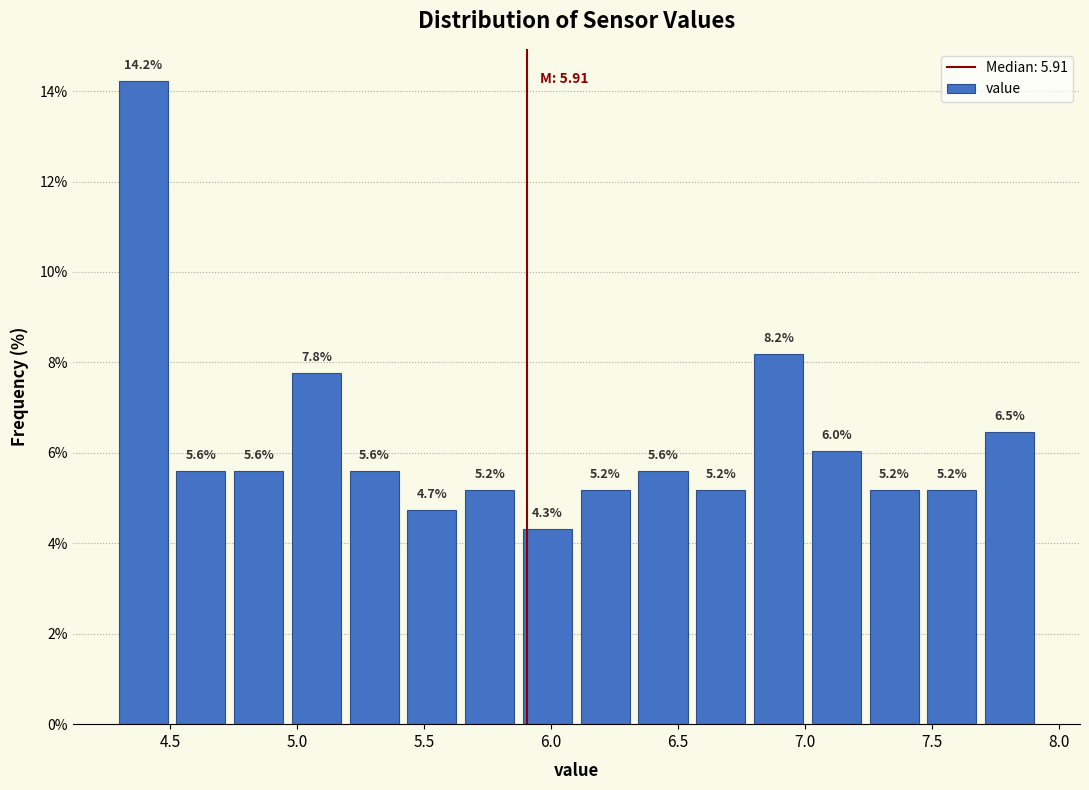

Reading left to right, list every bar in this chart as the range it spans on the x-axis followed by its height. The bar edges are not printed on the chart, so give them approximately, as read against the axis.

4.30 to 4.50: 14.2
4.50 to 4.75: 5.6
4.75 to 4.95: 5.6
4.95 to 5.20: 7.8
5.20 to 5.40: 5.6
5.40 to 5.65: 4.7
5.65 to 5.85: 5.2
5.85 to 6.10: 4.3
6.10 to 6.35: 5.2
6.35 to 6.55: 5.6
6.55 to 6.80: 5.2
6.80 to 7.00: 8.2
7.00 to 7.25: 6.0
7.25 to 7.45: 5.2
7.45 to 7.70: 5.2
7.70 to 7.90: 6.5